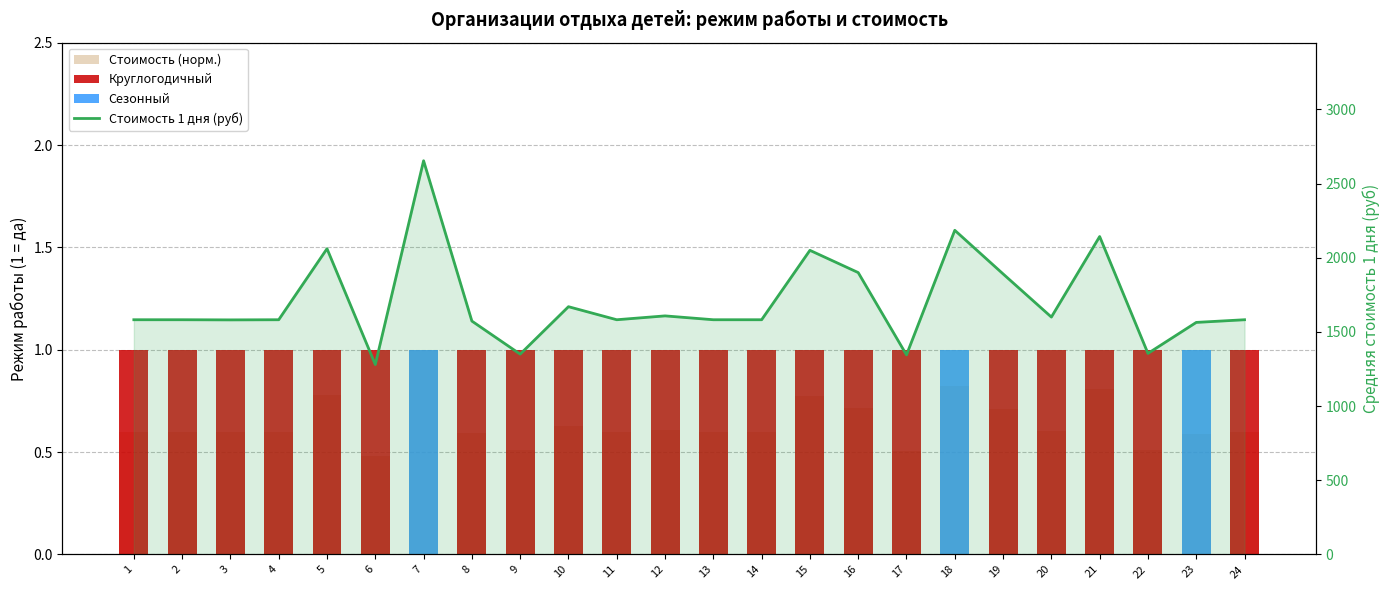

Read the Стоимость (норм.) value at 4.

0.6